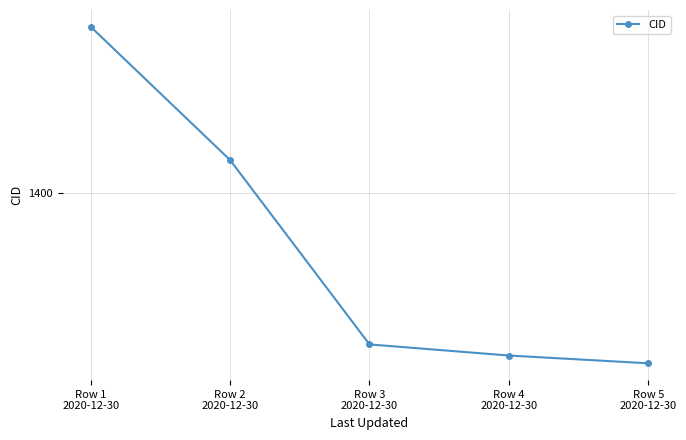

What value does the data have at Row 3
2020-12-30, to the nearest 50?

1250